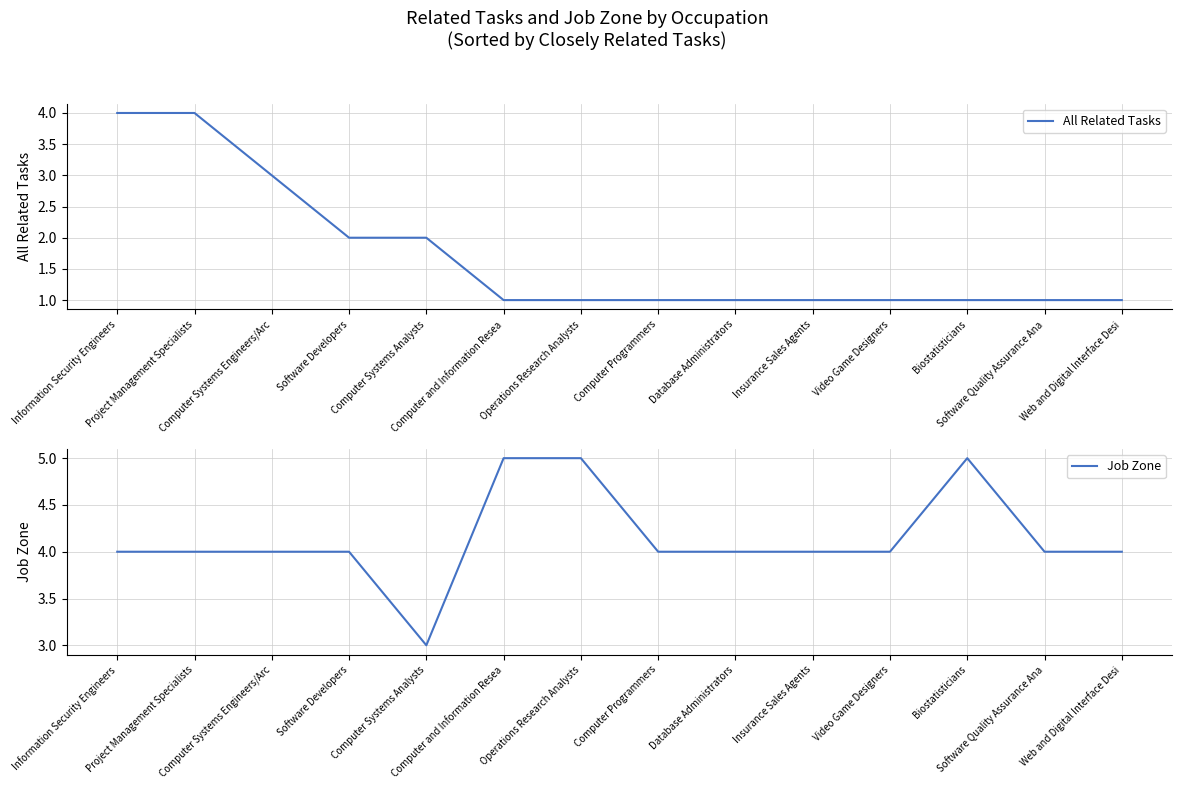

True or false: All Related Tasks and Job Zone intersect in this chart.

False